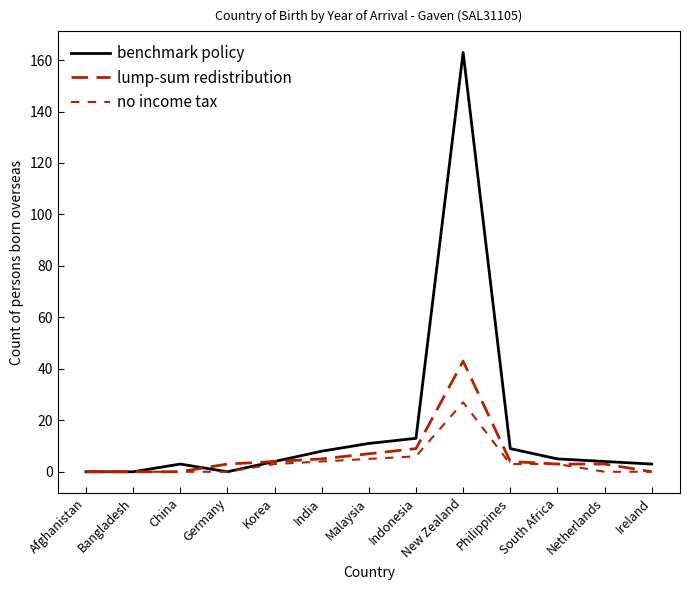

True or false: benchmark policy and no income tax cross at least once.

False